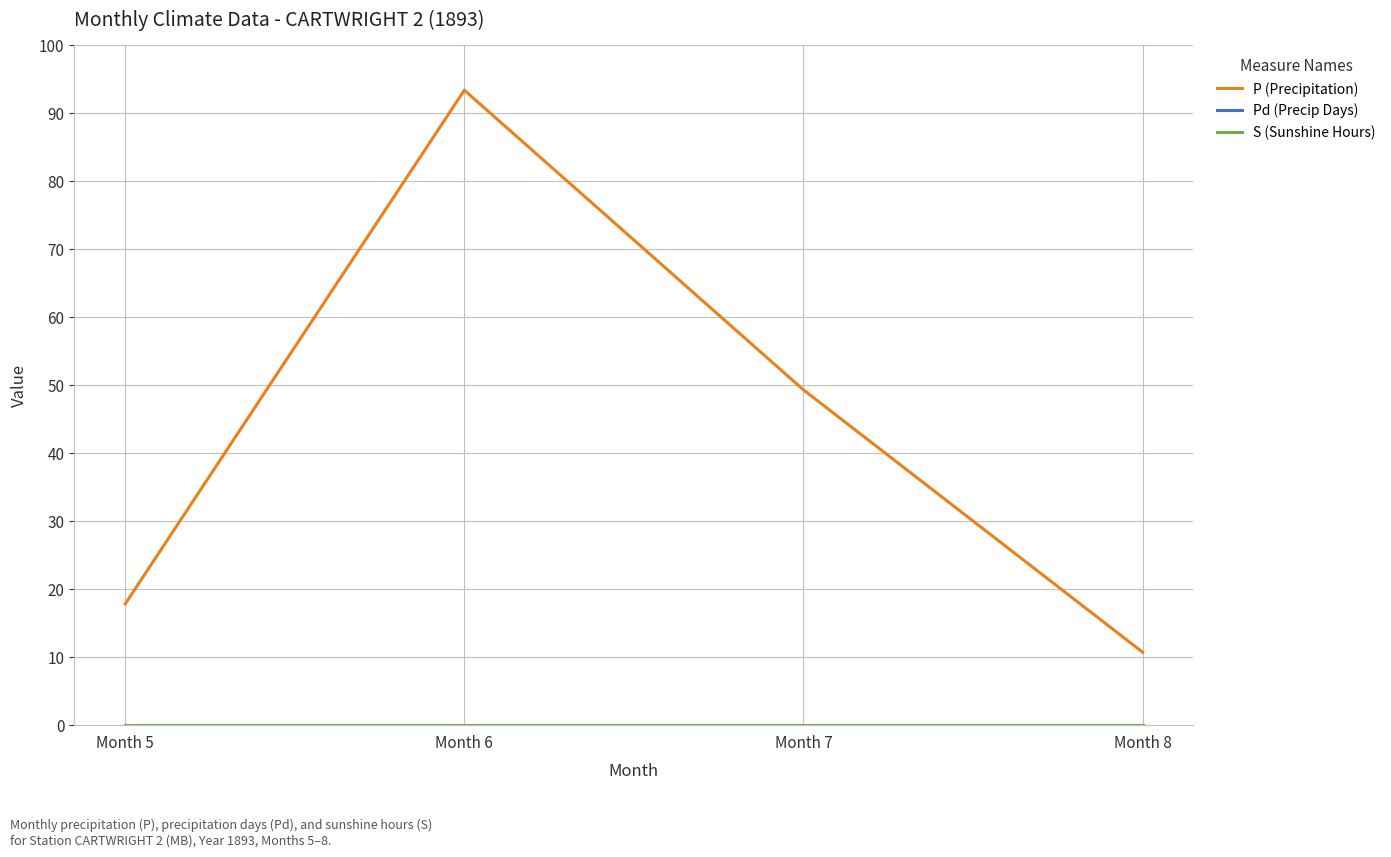

Reading left to right, list all the values displayed in this chart.

P (Precipitation): 17.8	93.4	49.3	10.7
Pd (Precip Days): 0.0	0.0	0.0	0.0
S (Sunshine Hours): 0.0	0.0	0.0	0.0